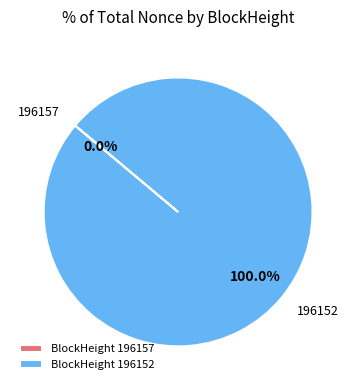

To the nearest percent, what is the difference between the largest and smallest slice percentages?

100%